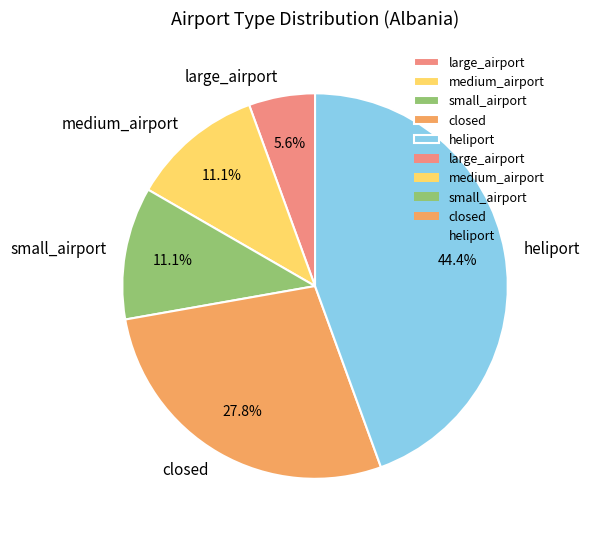

Approximately how many times larger is the value at large_airport compared to medium_airport?

0.5